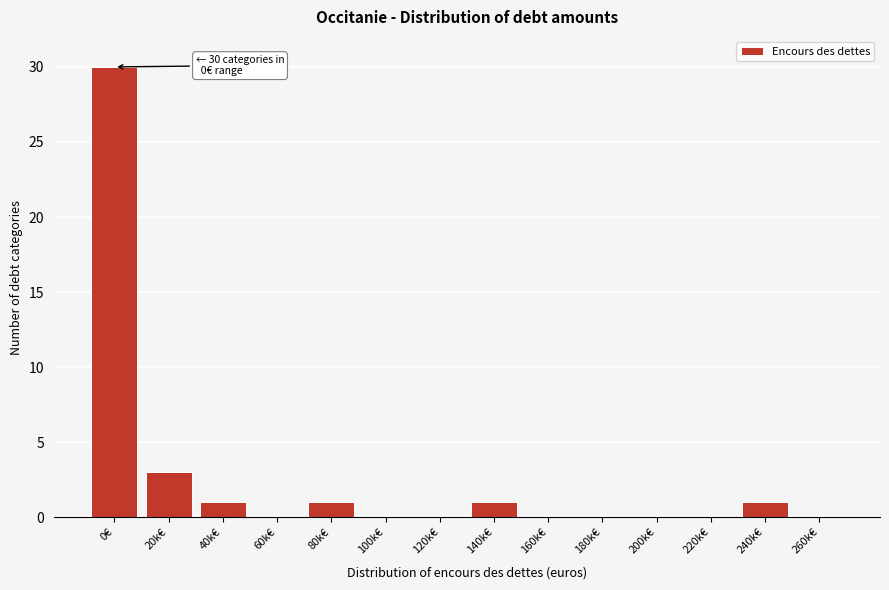

Reading right to left, extract all data points from this chart.

260k€=0	240k€=1	220k€=0	200k€=0	180k€=0	160k€=0	140k€=1	120k€=0	100k€=0	80k€=1	60k€=0	40k€=1	20k€=3	0€=30